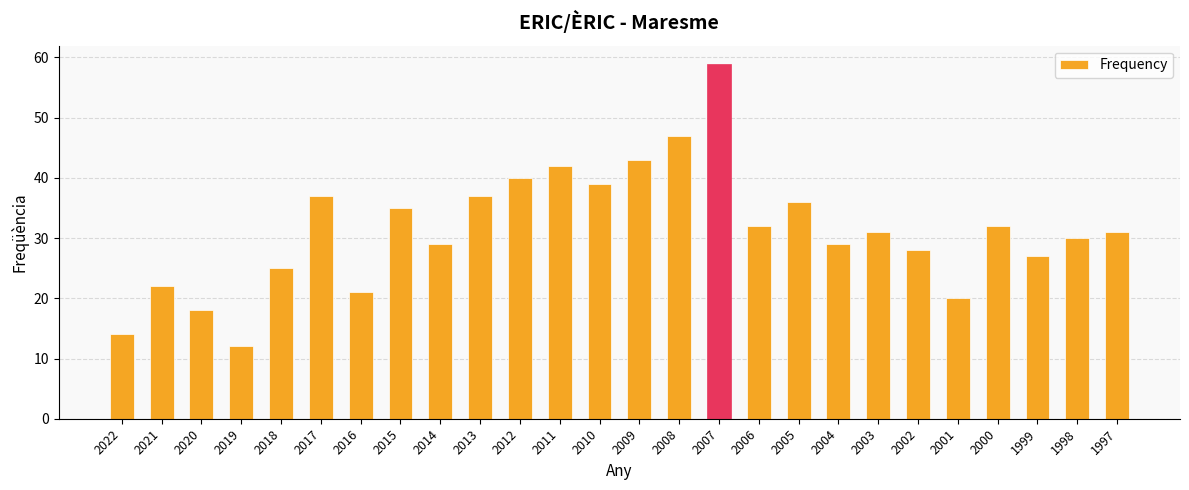

Which has a higher value, 2012 or 2014?

2012